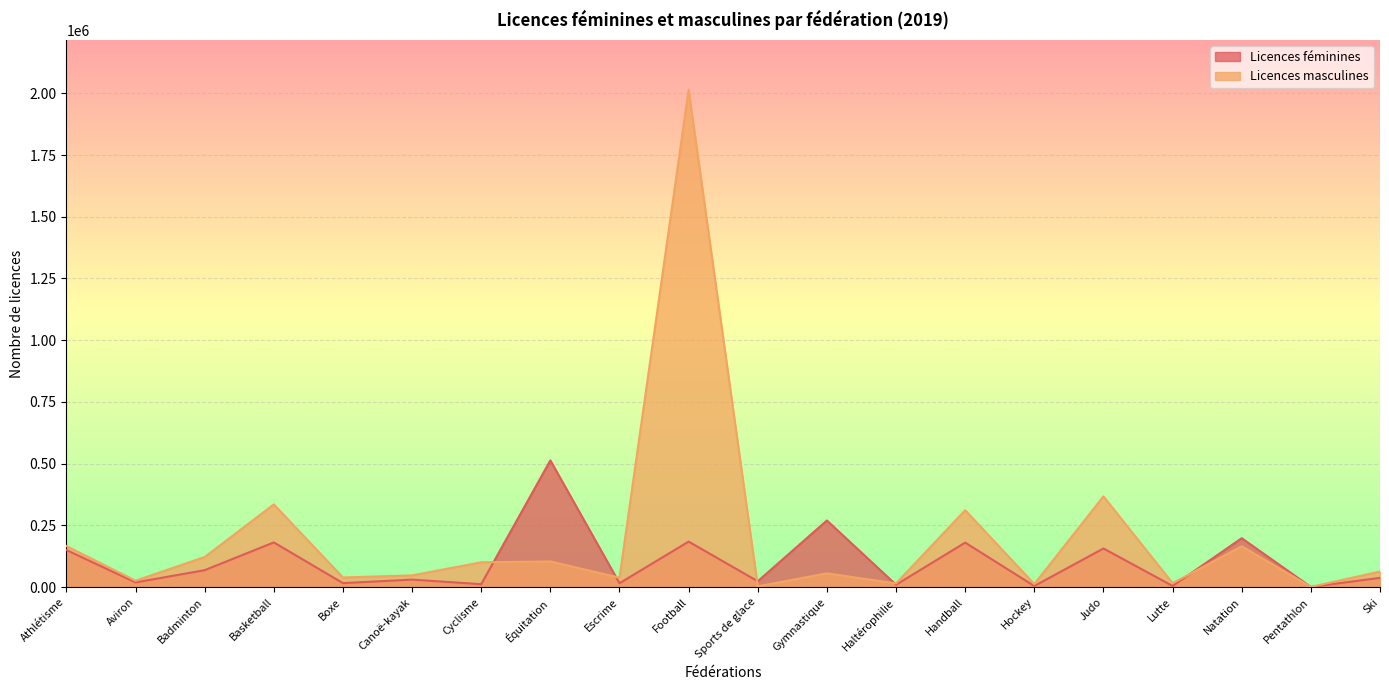

What is the sum of the Licences féminines values at Badminton and Athlétisme?

219282